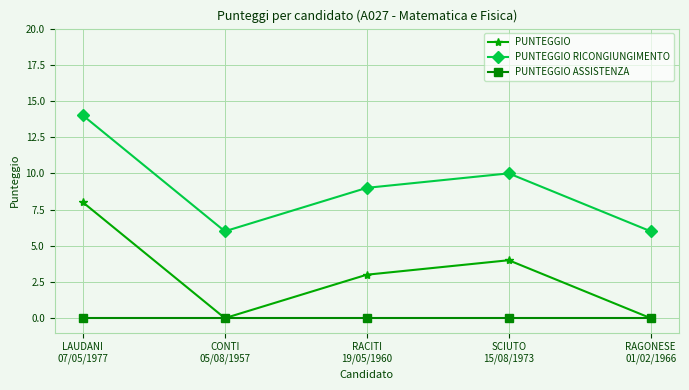

Is the value of PUNTEGGIO RICONGIUNGIMENTO at RACITI
19/05/1960 greater than the value of PUNTEGGIO at CONTI
05/08/1957?

Yes